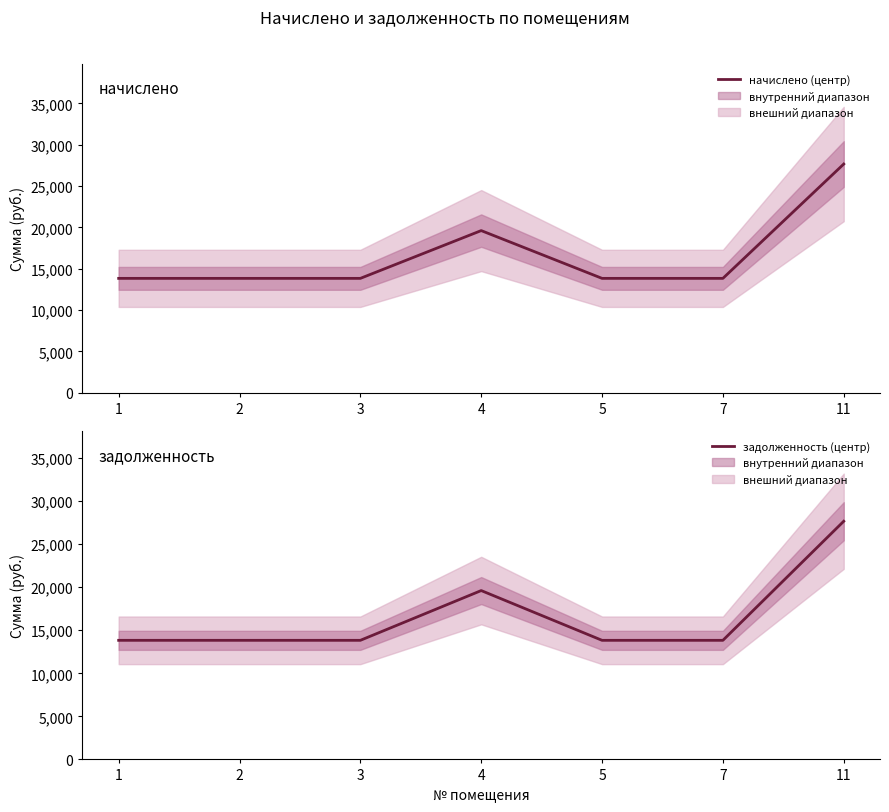

Which series has the largest range (max minus min)?

начислено